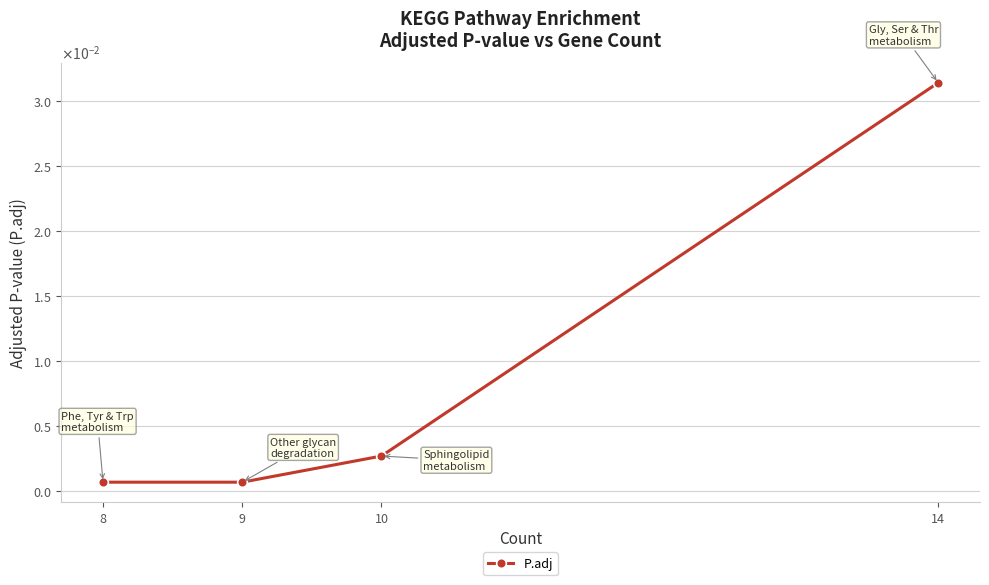

Reading left to right, transcribe all the data shown in this chart.

8=0.0	9=0.0	10=0.0	14=0.0